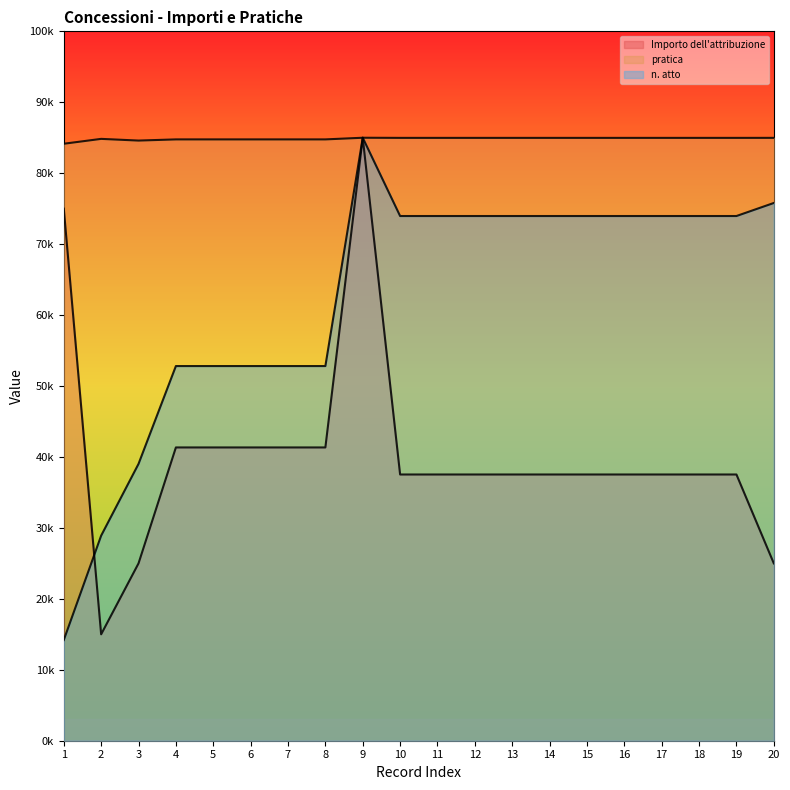

At which label does pratica reach its minimum?

1